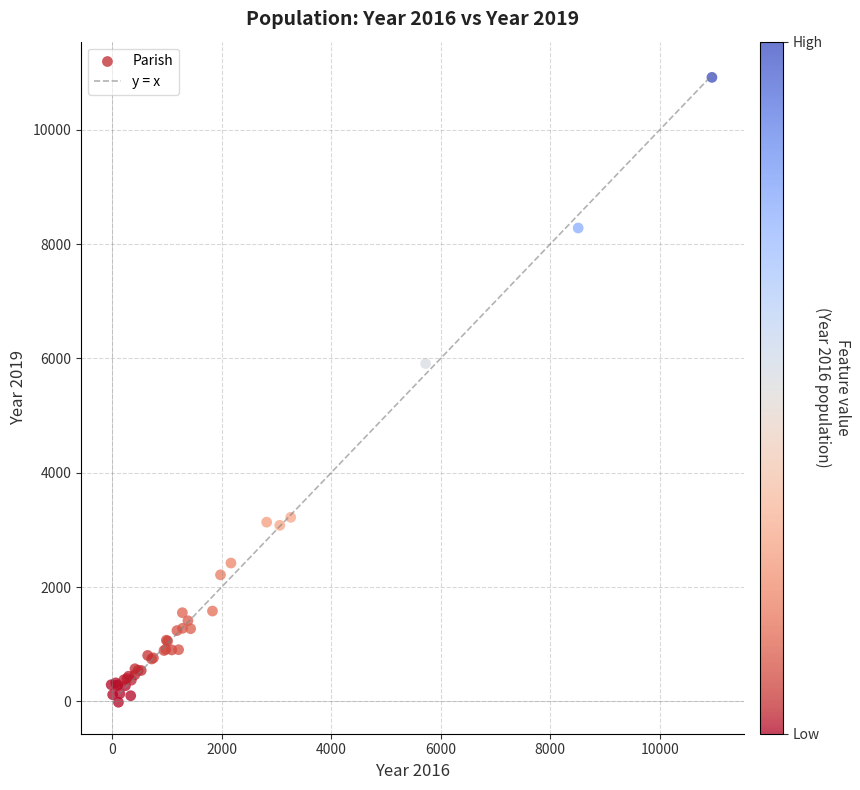

What Y value in the scatter plot is closest to 5451?

5910.5